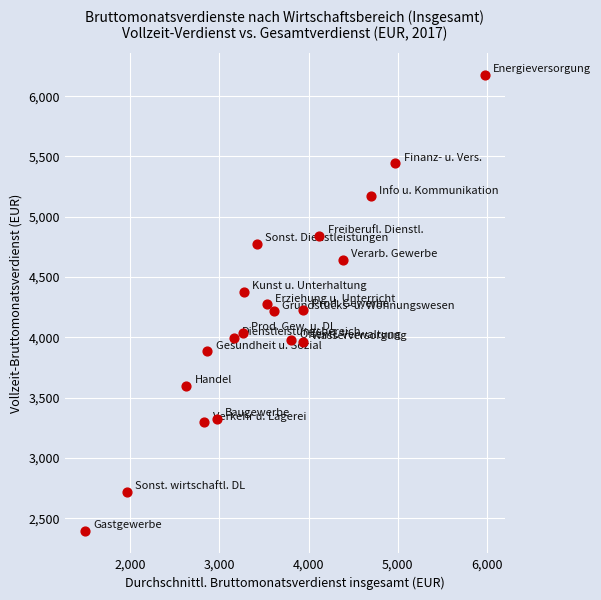

What is the range of X values (max minus min)?

4488